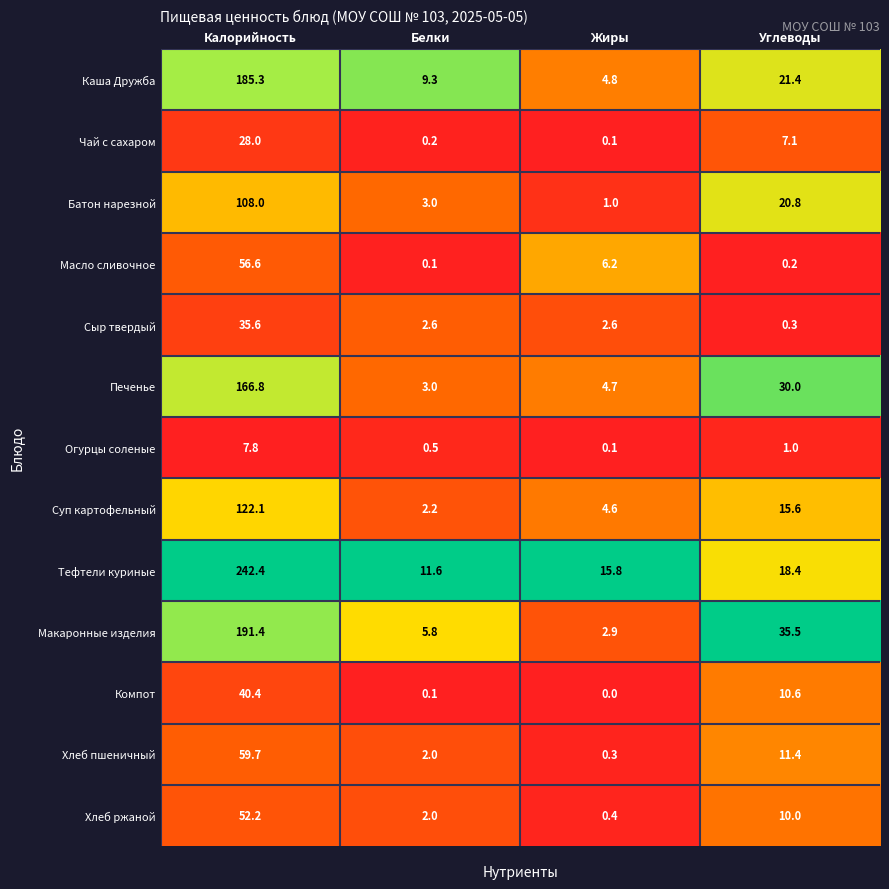

Is it true that Хлеб ржаной equals 31.5 at Калорийность?

False